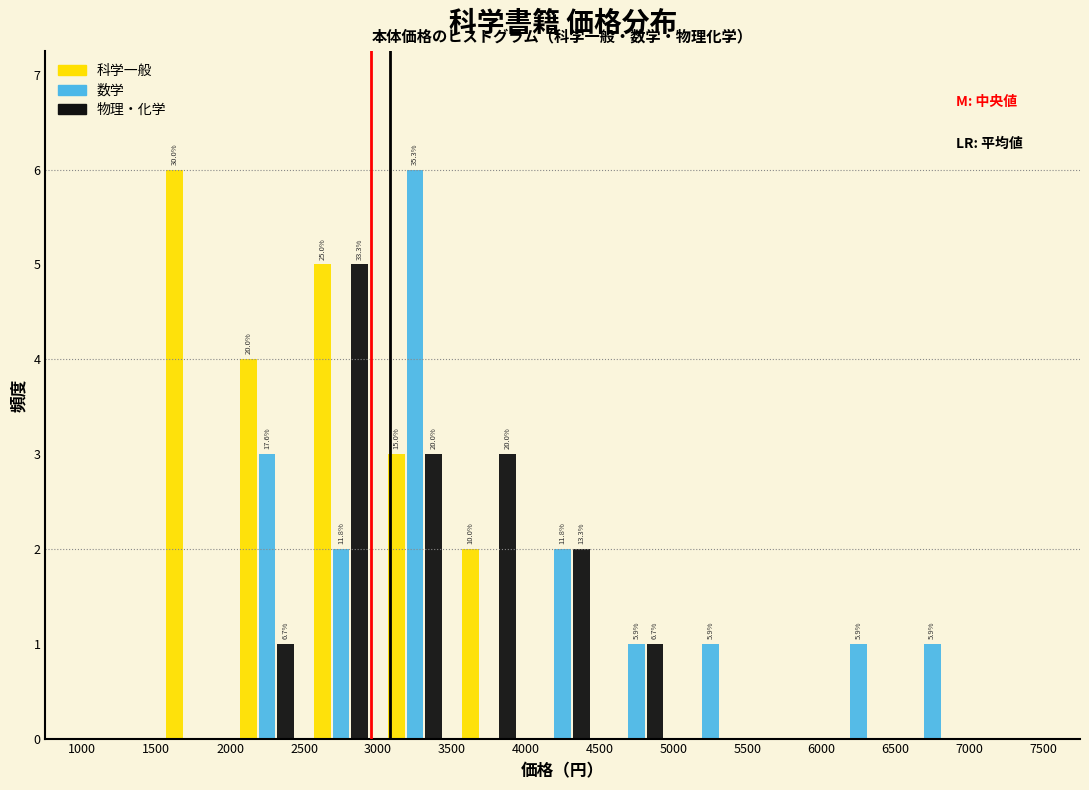

In the 物理・化学 series, which range on the x-axis has the tallest bar?

2500 to 3000